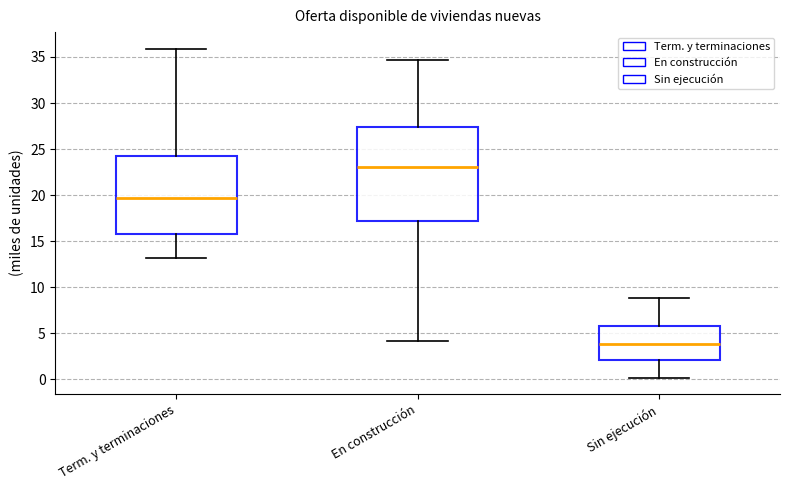

Which box's median line is the highest?

En construcción